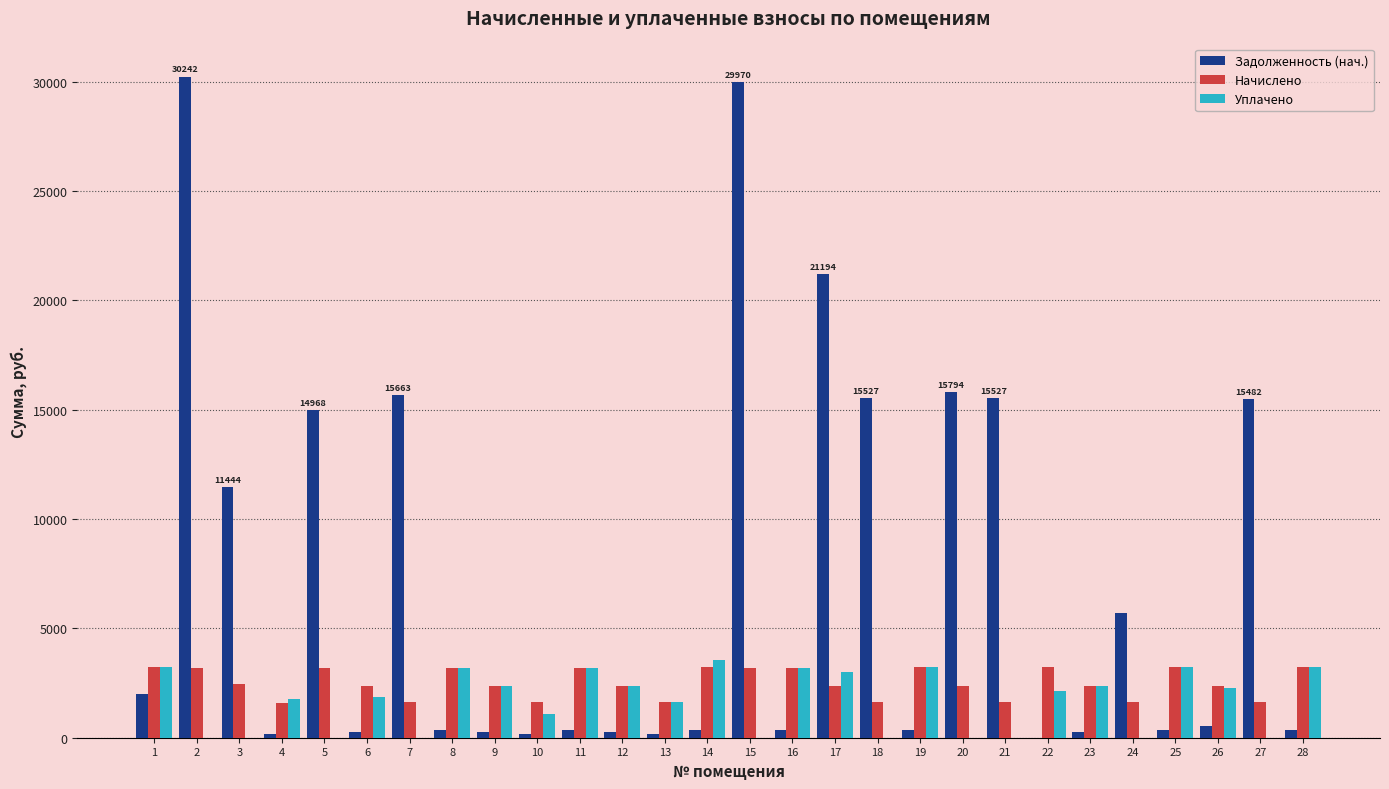

Which category has the highest value across all series?

2